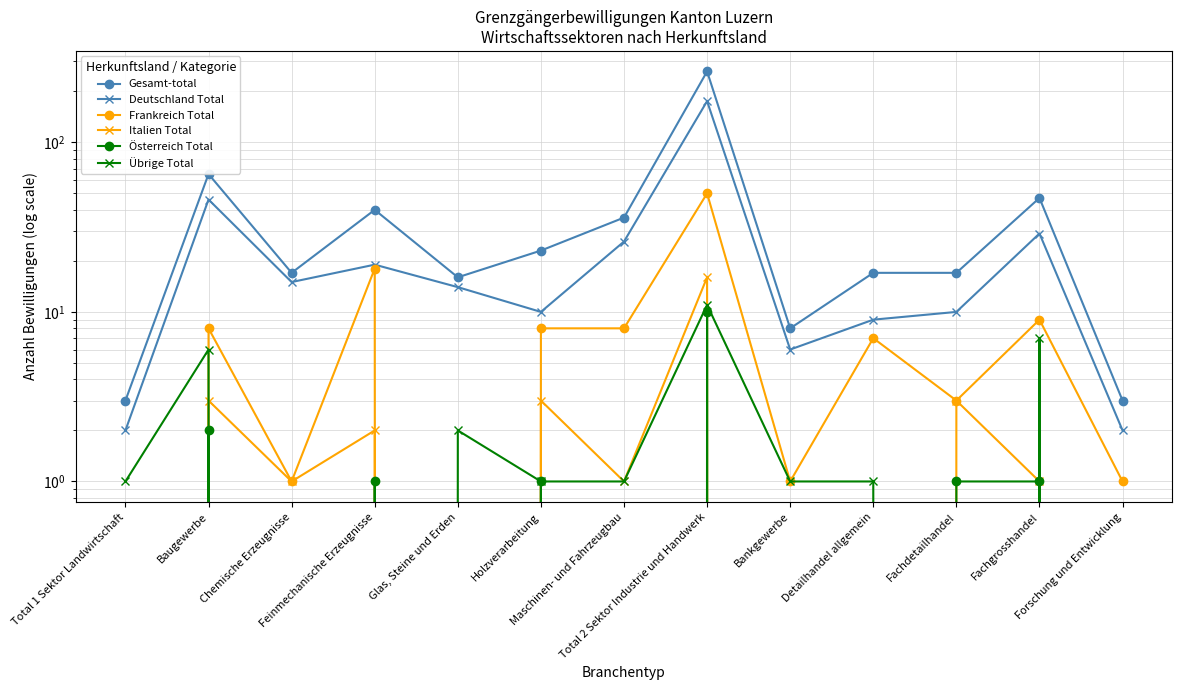

Reading right to left, transcribe all the data shown in this chart.

Gesamt-total: Forschung und Entwicklung=3	Fachgrosshandel=47	Fachdetailhandel=17	Detailhandel allgemein=17	Bankgewerbe=8	Total 2 Sektor Industrie und Handwerk=262	Maschinen- und Fahrzeugbau=36	Holzverarbeitung=23	Glas, Steine und Erden=16	Feinmechanische Erzeugnisse=40	Chemische Erzeugnisse=17	Baugewerbe=65	Total 1 Sektor Landwirtschaft=3
Deutschland Total: Forschung und Entwicklung=2	Fachgrosshandel=29	Fachdetailhandel=10	Detailhandel allgemein=9	Bankgewerbe=6	Total 2 Sektor Industrie und Handwerk=175	Maschinen- und Fahrzeugbau=26	Holzverarbeitung=10	Glas, Steine und Erden=14	Feinmechanische Erzeugnisse=19	Chemische Erzeugnisse=15	Baugewerbe=46	Total 1 Sektor Landwirtschaft=2
Frankreich Total: Forschung und Entwicklung=1	Fachgrosshandel=9	Fachdetailhandel=3	Detailhandel allgemein=7	Bankgewerbe=1	Total 2 Sektor Industrie und Handwerk=50	Maschinen- und Fahrzeugbau=8	Holzverarbeitung=8	Glas, Steine und Erden=0	Feinmechanische Erzeugnisse=18	Chemische Erzeugnisse=1	Baugewerbe=8	Total 1 Sektor Landwirtschaft=0
Italien Total: Forschung und Entwicklung=0	Fachgrosshandel=1	Fachdetailhandel=3	Detailhandel allgemein=0	Bankgewerbe=0	Total 2 Sektor Industrie und Handwerk=16	Maschinen- und Fahrzeugbau=1	Holzverarbeitung=3	Glas, Steine und Erden=0	Feinmechanische Erzeugnisse=2	Chemische Erzeugnisse=1	Baugewerbe=3	Total 1 Sektor Landwirtschaft=0
Österreich Total: Forschung und Entwicklung=0	Fachgrosshandel=1	Fachdetailhandel=1	Detailhandel allgemein=0	Bankgewerbe=0	Total 2 Sektor Industrie und Handwerk=10	Maschinen- und Fahrzeugbau=0	Holzverarbeitung=1	Glas, Steine und Erden=0	Feinmechanische Erzeugnisse=1	Chemische Erzeugnisse=0	Baugewerbe=2	Total 1 Sektor Landwirtschaft=0
Übrige Total: Forschung und Entwicklung=0	Fachgrosshandel=7	Fachdetailhandel=0	Detailhandel allgemein=1	Bankgewerbe=1	Total 2 Sektor Industrie und Handwerk=11	Maschinen- und Fahrzeugbau=1	Holzverarbeitung=1	Glas, Steine und Erden=2	Feinmechanische Erzeugnisse=0	Chemische Erzeugnisse=0	Baugewerbe=6	Total 1 Sektor Landwirtschaft=1